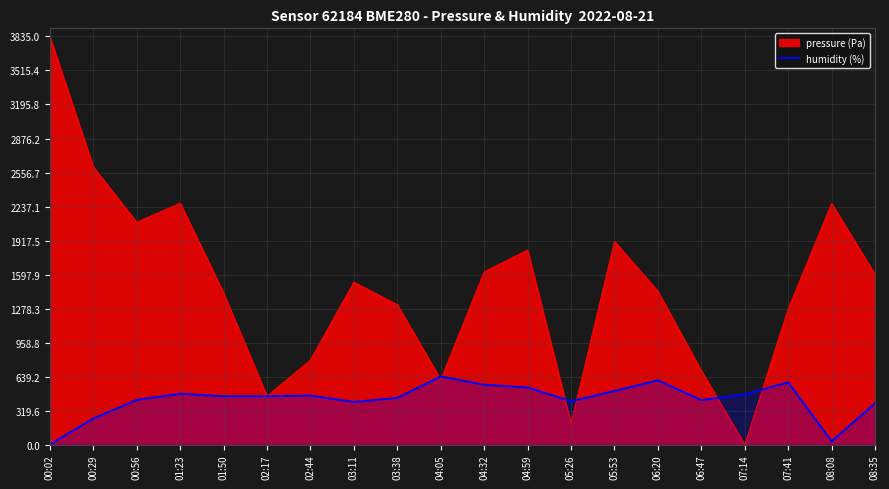

How many lines are shown in the chart?

2